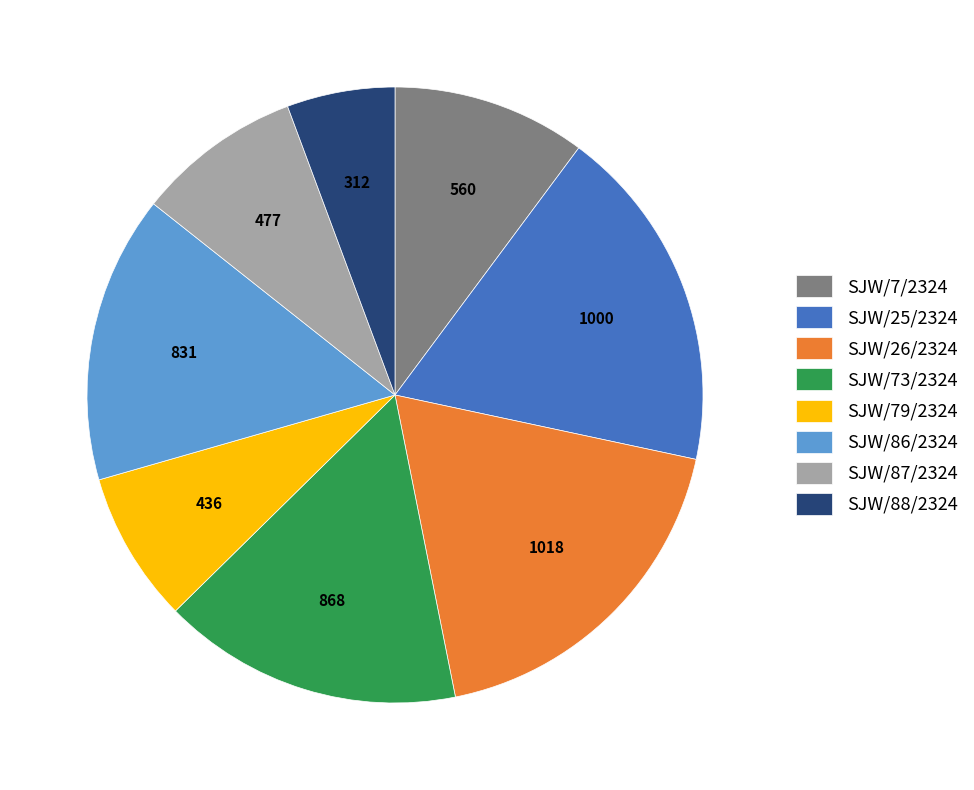

True or false: SJW/87/2324 accounts for 9% of the total.

True